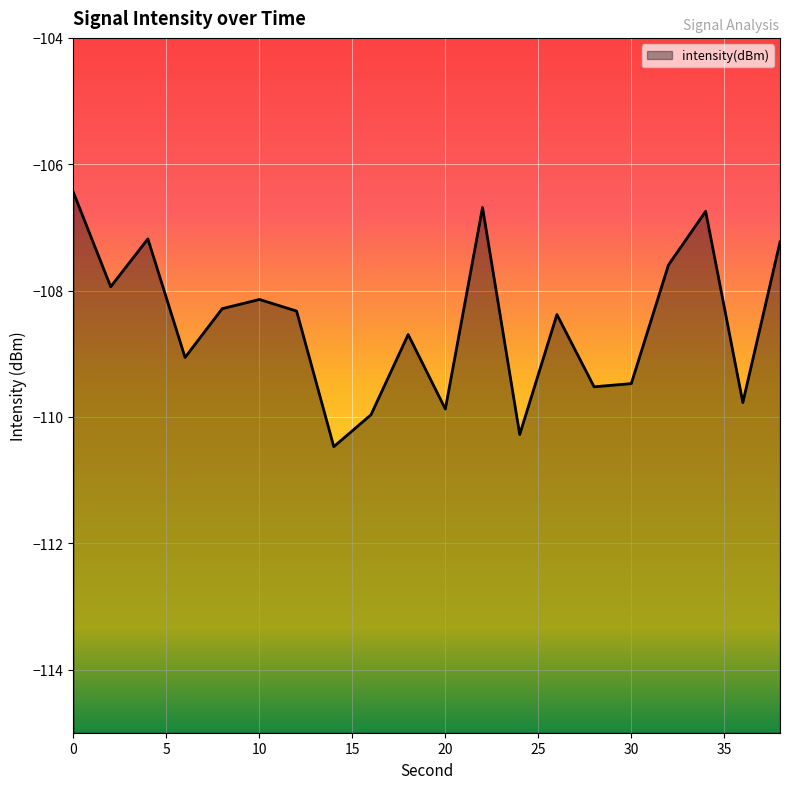

Rank the categories by value from highest to lowest.

0, 22, 34, 4, 38, 32, 2, 10, 8, 12, 26, 18, 6, 30, 28, 36, 20, 16, 24, 14